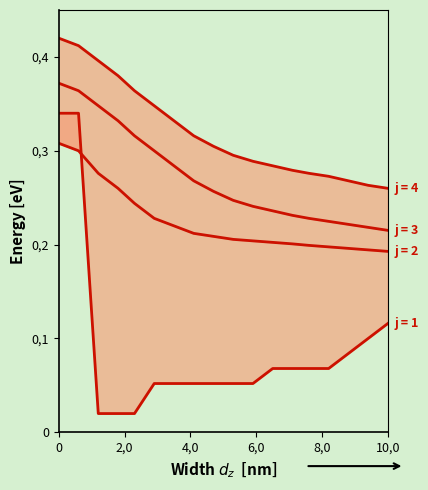

What is the difference between the second highest and minimum values in the j = 1 series?

0.3